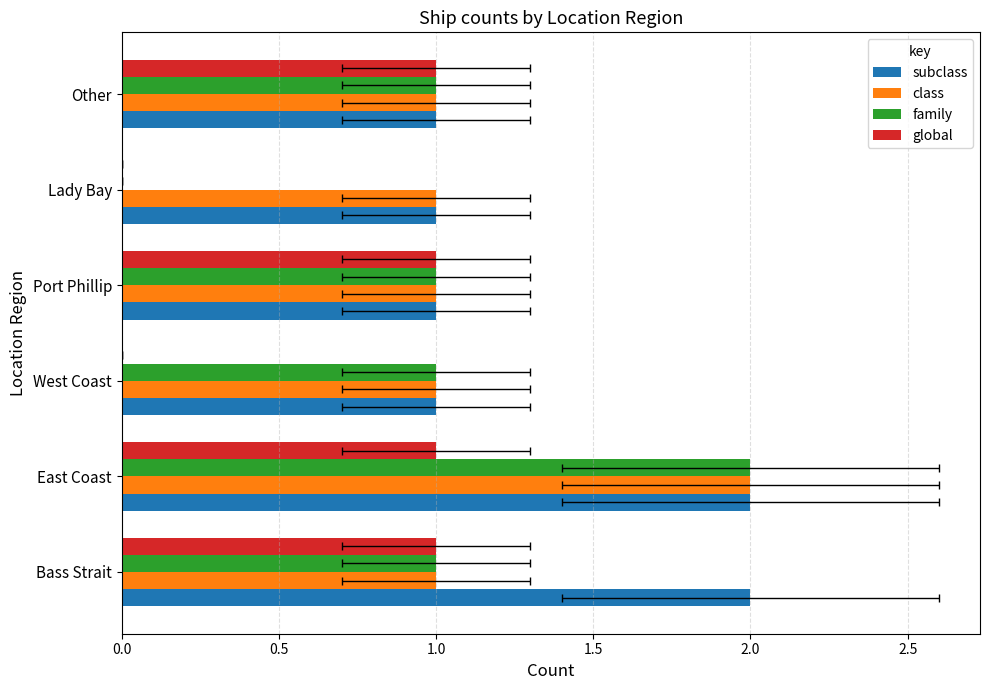

How many data points does each series have?

6